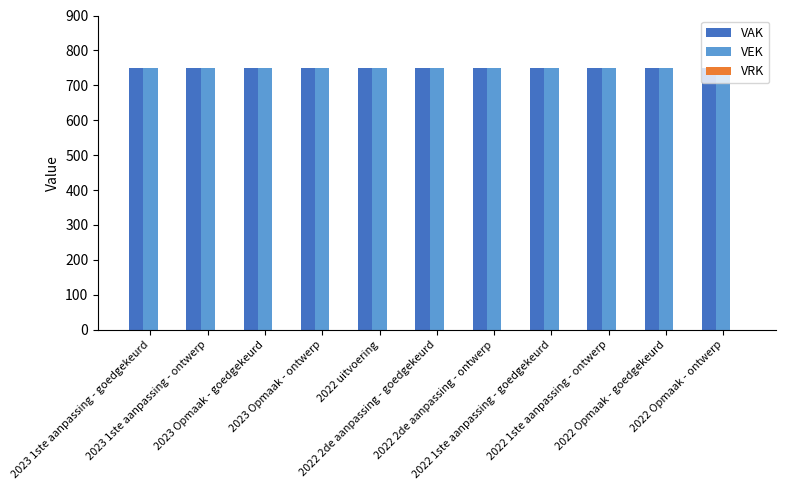

What is the label of the 4th bar from the right?

2022 1ste aanpassing - goedgekeurd